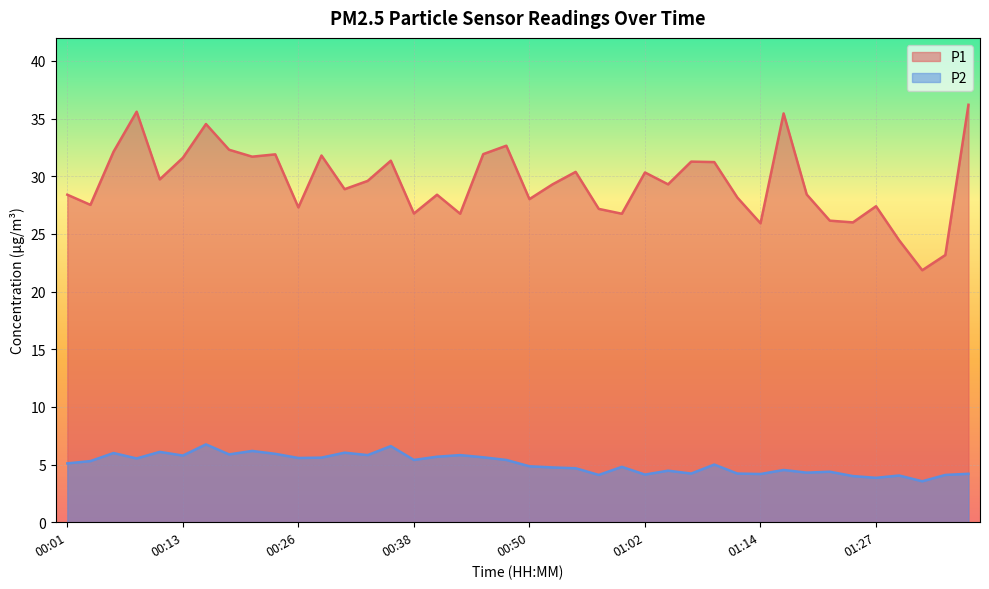

At which label is P2 closest to 5?

01:10